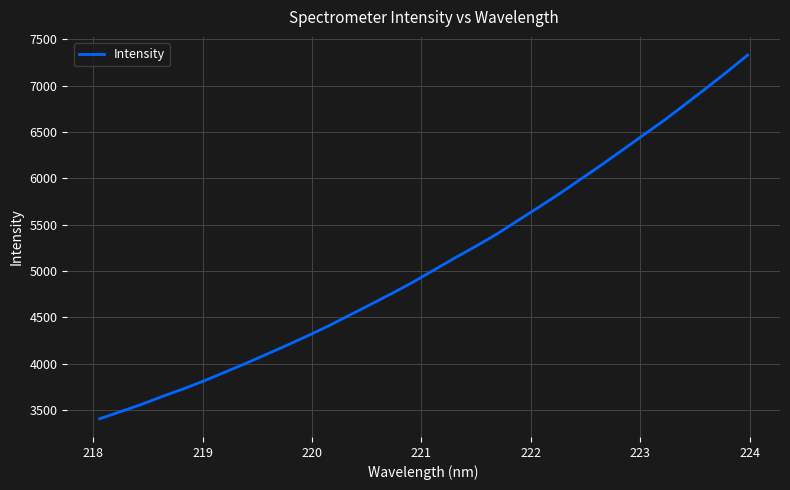

What is the difference between the maximum and minimum values?

3922.1